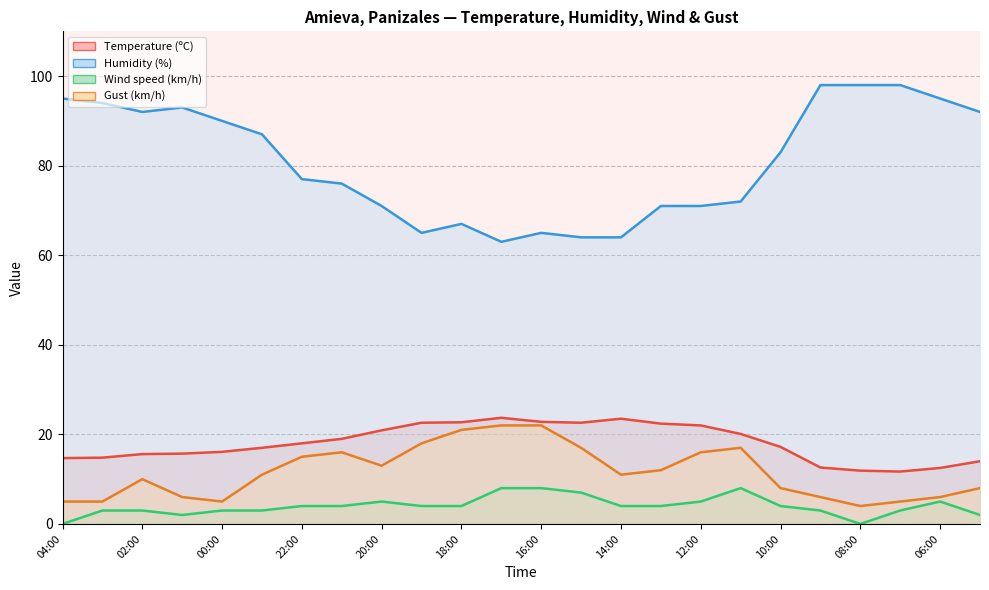

At which label does Gust (km/h) reach its peak?

17:00